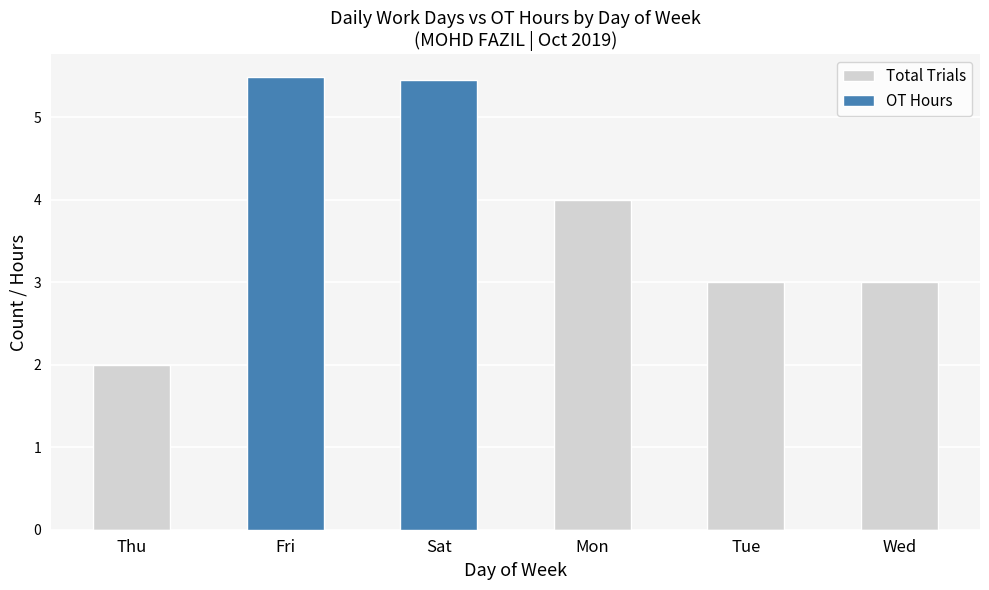

Which series has the widest spread of values?

OT Hours